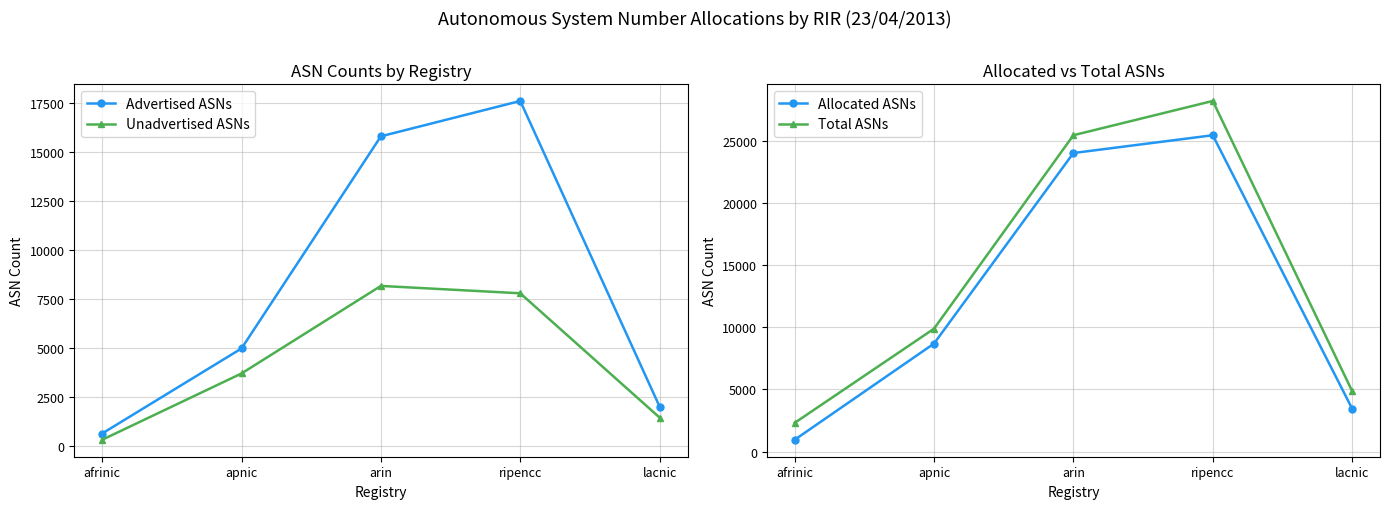

Reading left to right, list all the values displayed in this chart.

Advertised ASNs: afrinic=633	apnic=4979	arin=15822	ripencc=17629	lacnic=2005
Unadvertised ASNs: afrinic=312	apnic=3701	arin=8176	ripencc=7799	lacnic=1446
Allocated ASNs: afrinic=945	apnic=8680	arin=23998	ripencc=25428	lacnic=3451
Total ASNs: afrinic=2302	apnic=9876	arin=25429	ripencc=28184	lacnic=4863